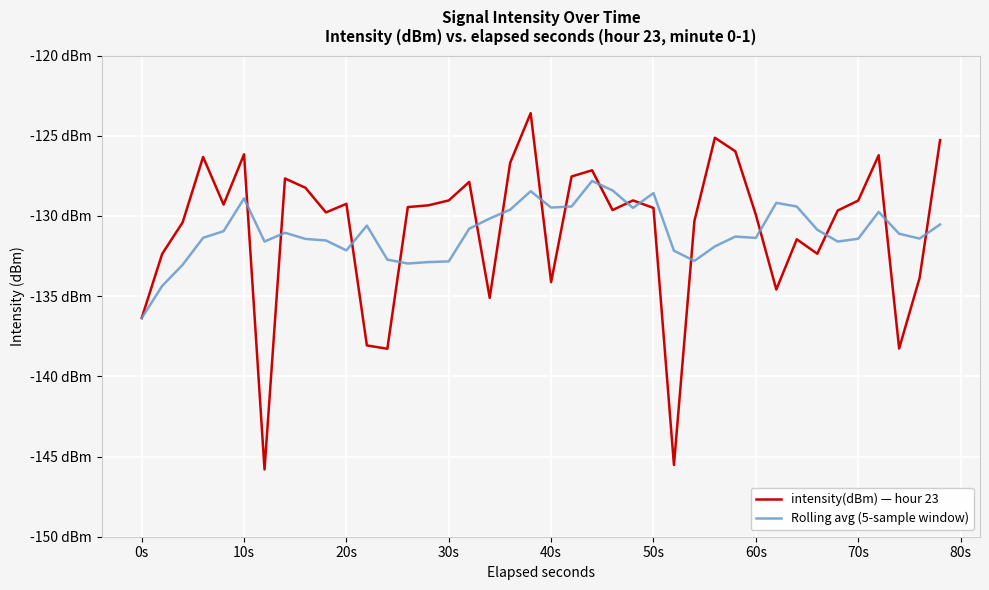

What is the value of the Rolling avg (5-sample window) point at the 4th from the left?

-131.4